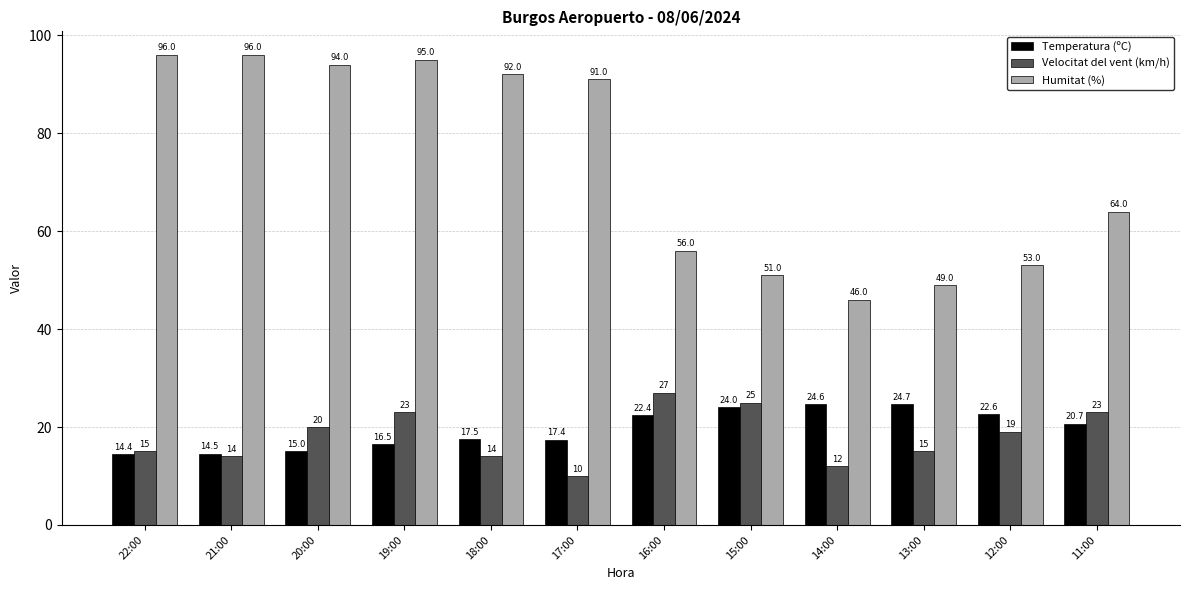

The value of Temperatura (ºC) at 15:00 is 24.0. True or false?

True